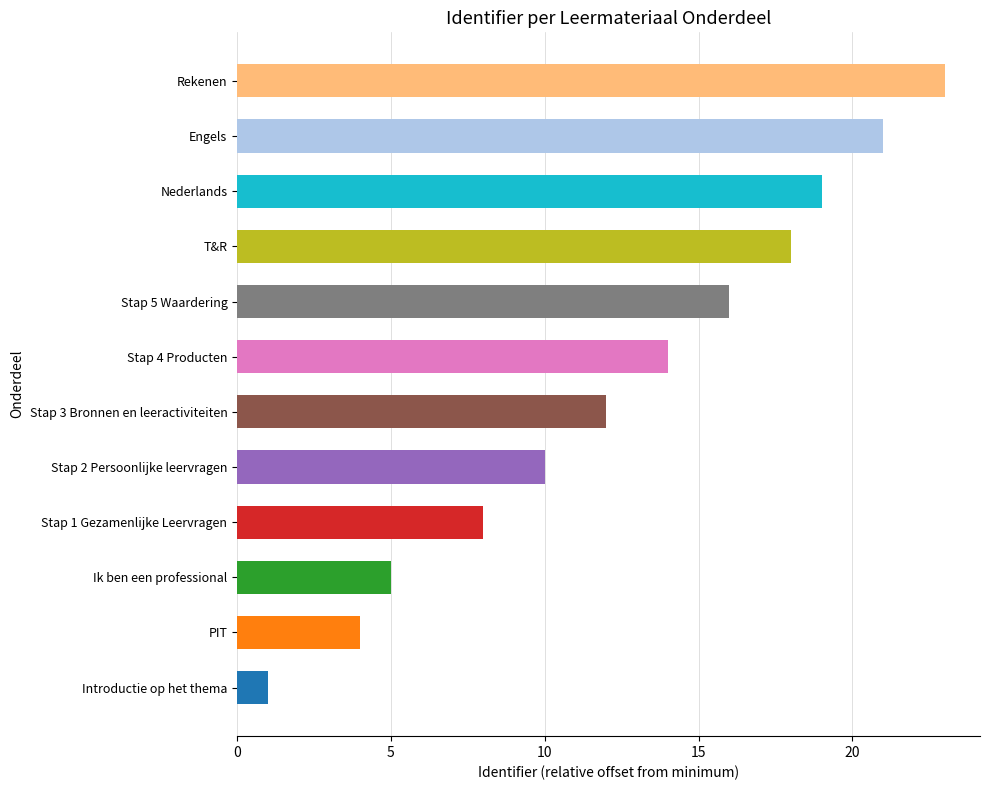

Reading bottom to top, list all the values displayed in this chart.

Introductie op het thema=1	PIT=4	Ik ben een professional=5	Stap 1 Gezamenlijke Leervragen=8	Stap 2 Persoonlijke leervragen=10	Stap 3 Bronnen en leeractiviteiten=12	Stap 4 Producten=14	Stap 5 Waardering=16	T&R=18	Nederlands=19	Engels=21	Rekenen=23